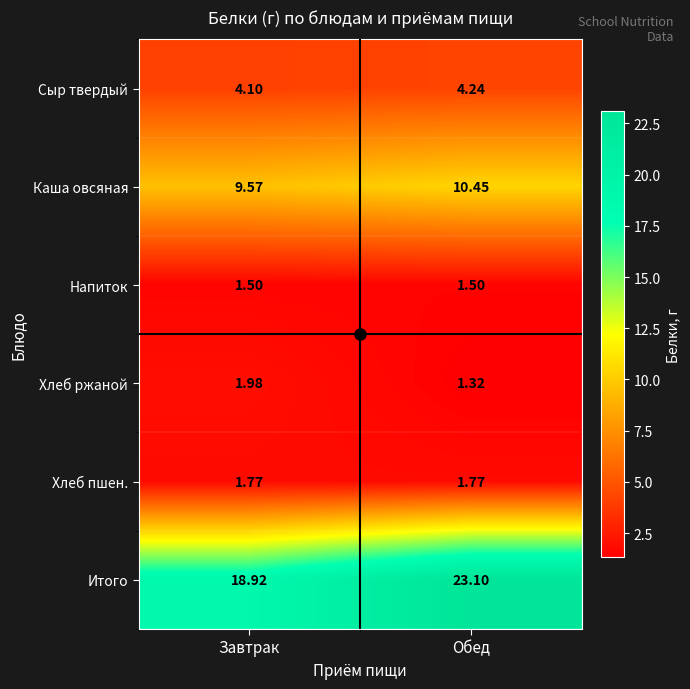

Where does the Итого series first go above 23?

Обед